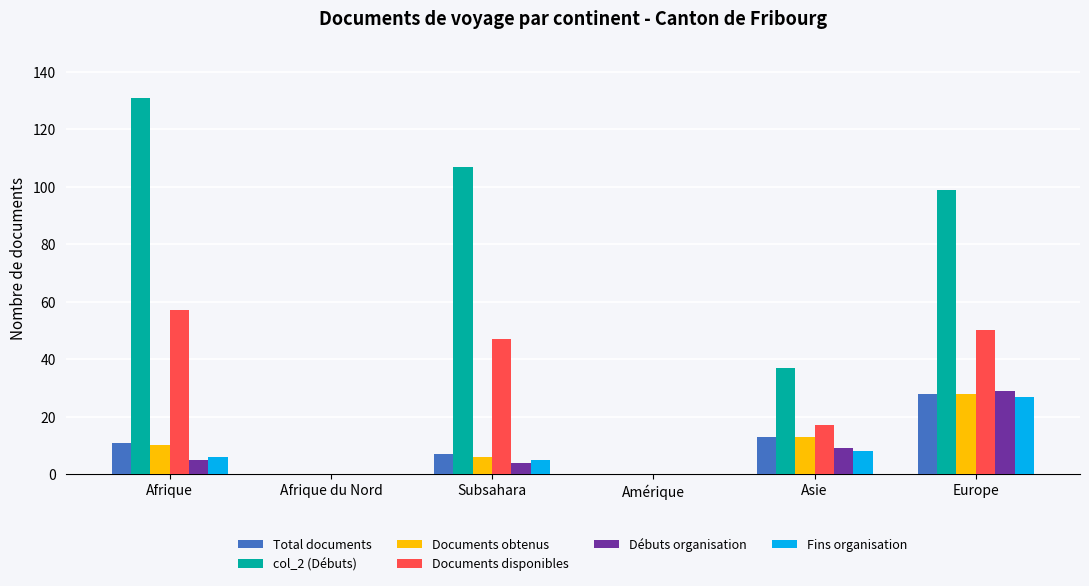

Reading left to right, list all the values displayed in this chart.

Total documents: 11	0	7	0	13	28
col_2 (Débuts): 131	0	107	0	37	99
Documents obtenus: 10	0	6	0	13	28
Documents disponibles: 57	0	47	0	17	50
Débuts organisation: 5	0	4	0	9	29
Fins organisation: 6	0	5	0	8	27